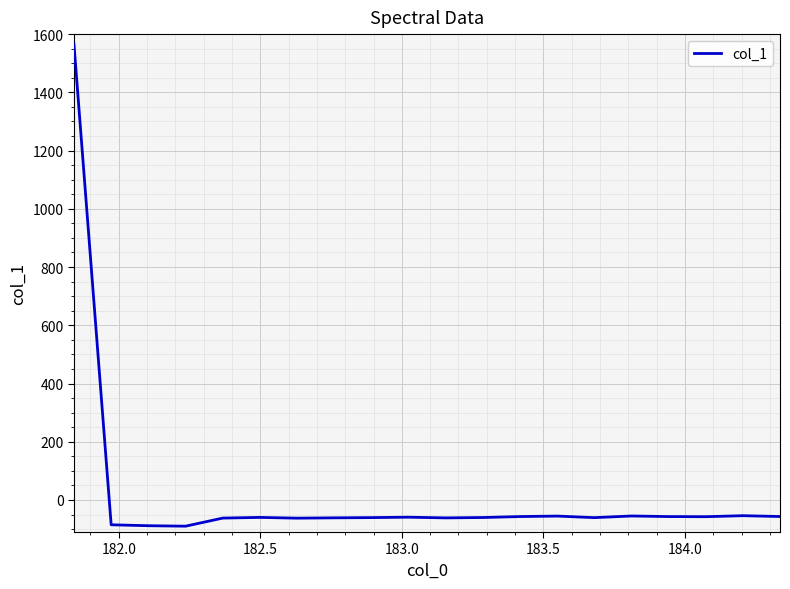

What is the difference between the maximum and minimum values?

1655.5